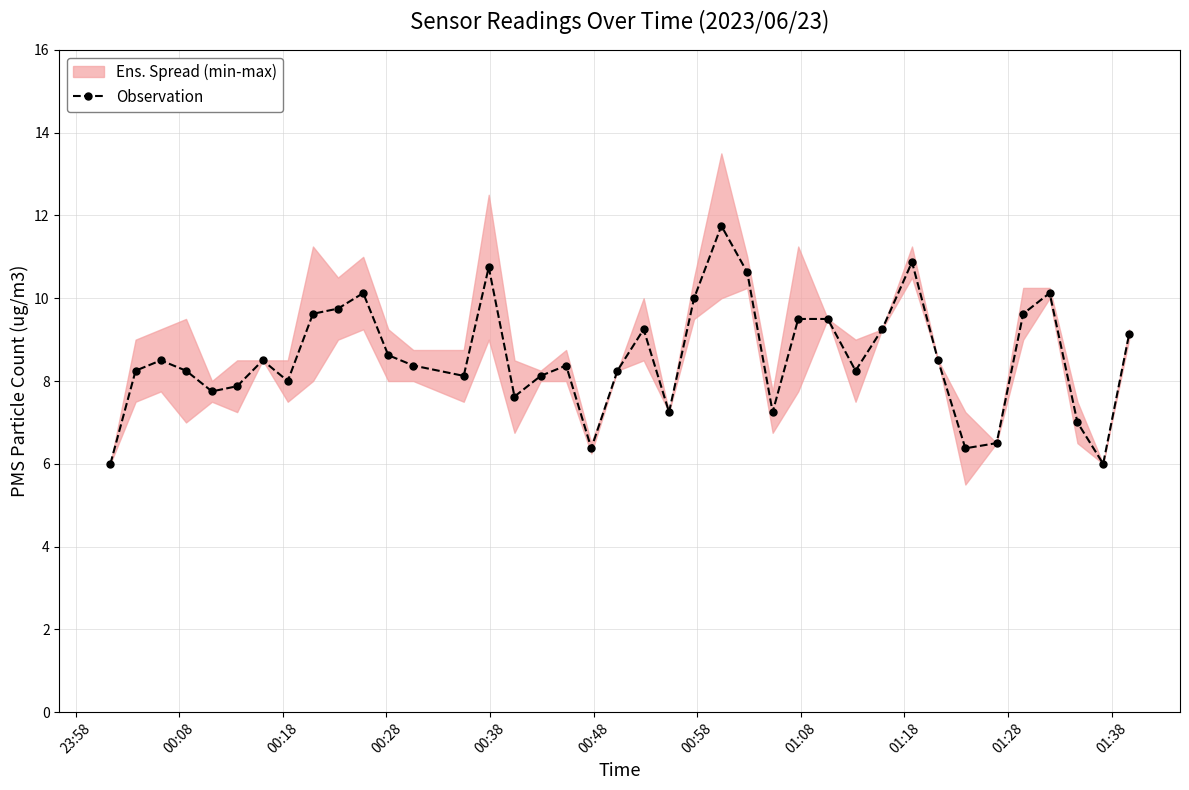

True or false: Observation has more than 1 points higher than both neighbors.

True